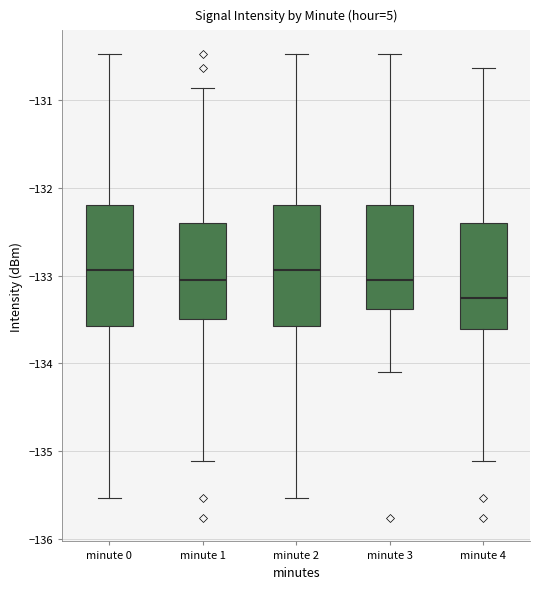

Where does the median line of the box for minute 4 sit on the y-axis? The values are not printed on the chart, so give them approximately, as read against the axis.

-133.3